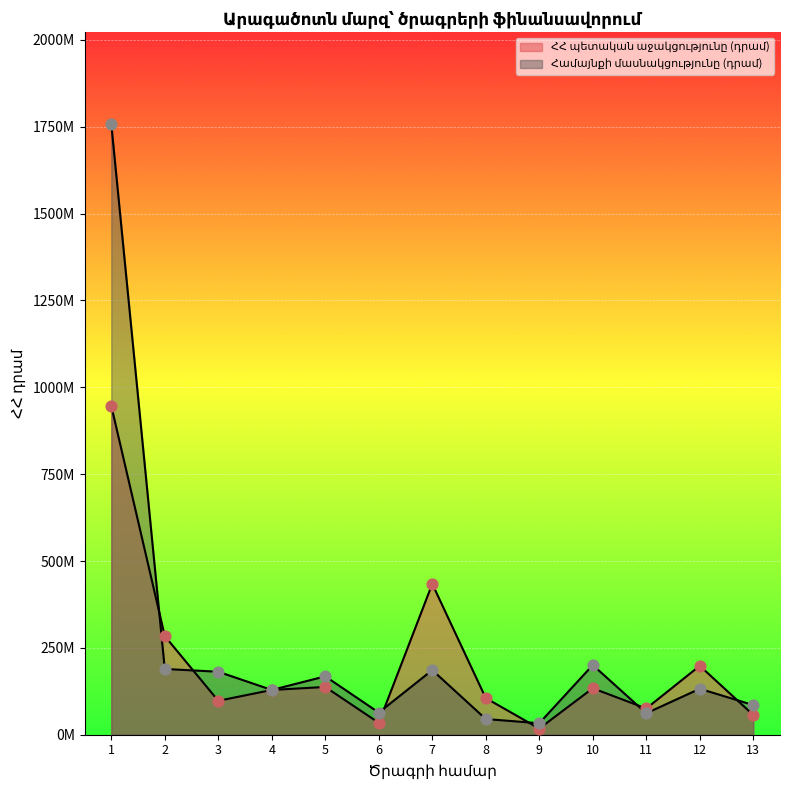

Which series has the largest Y range (max minus min)?

Համայնքի մասնակցությունը (դրամ)